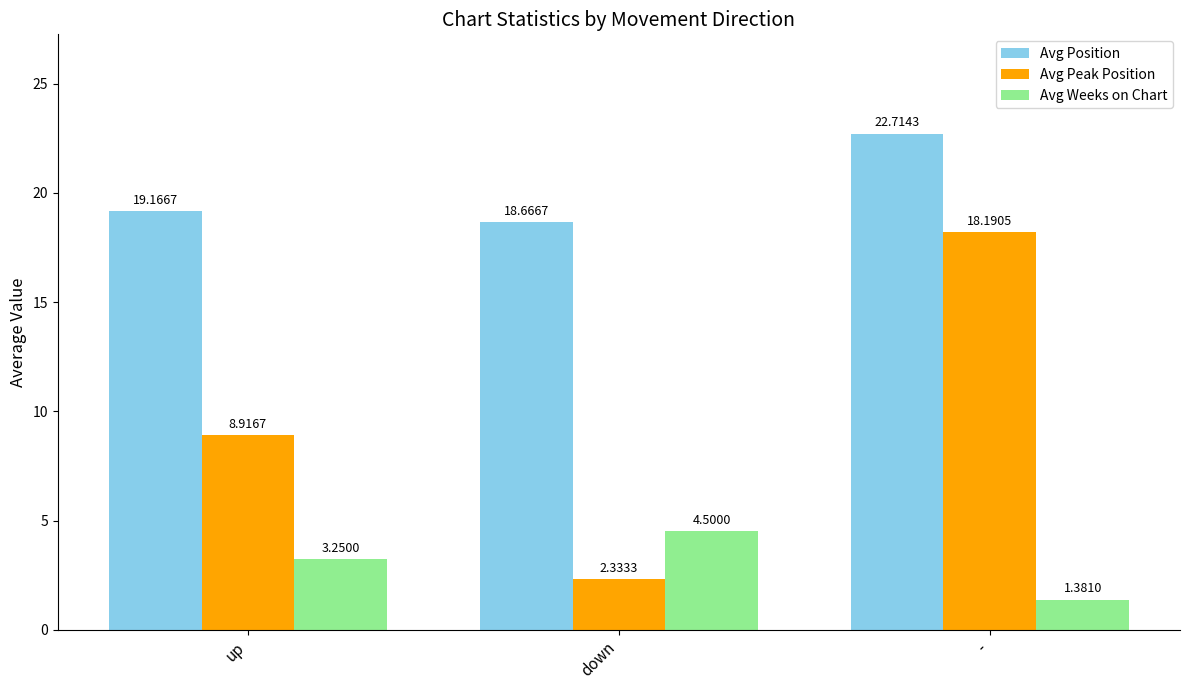

At how many categories does at least one series exceed 20?

1